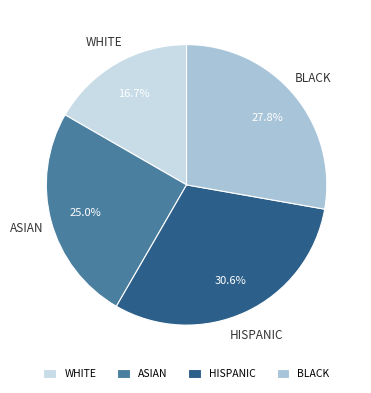

Which category has the biggest portion of the pie?

HISPANIC